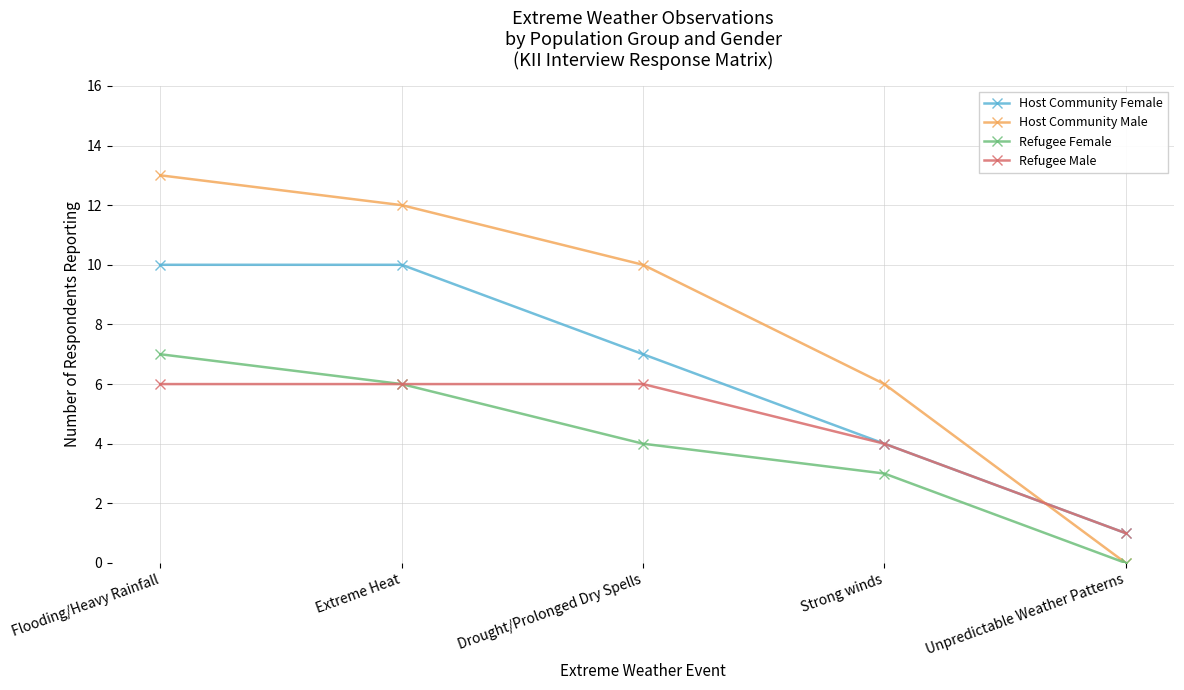

What is the difference between the maximum and second lowest values in the Host Community Female series?

6